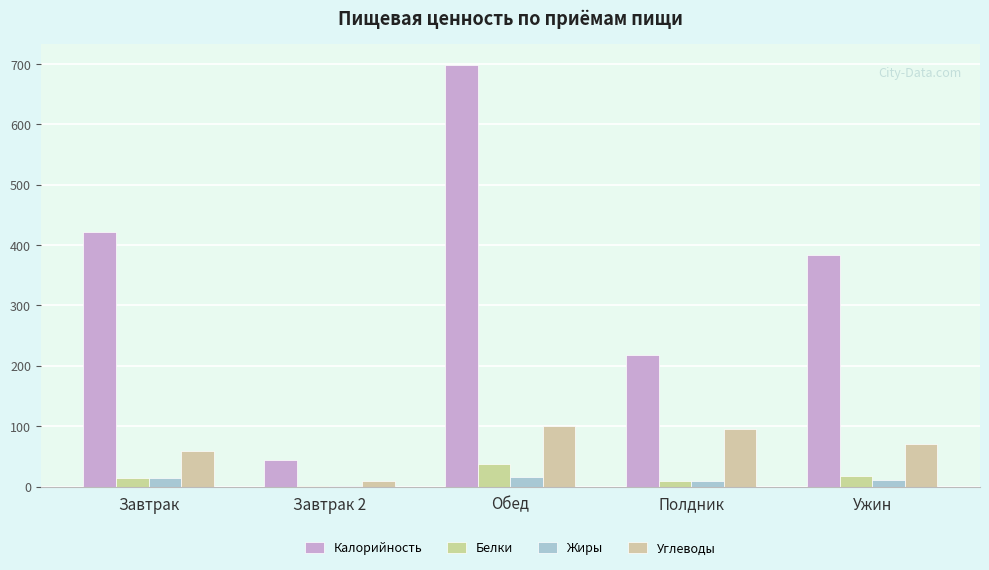

Rank the categories by Калорийность value from lowest to highest.

Завтрак 2, Полдник, Ужин, Завтрак, Обед